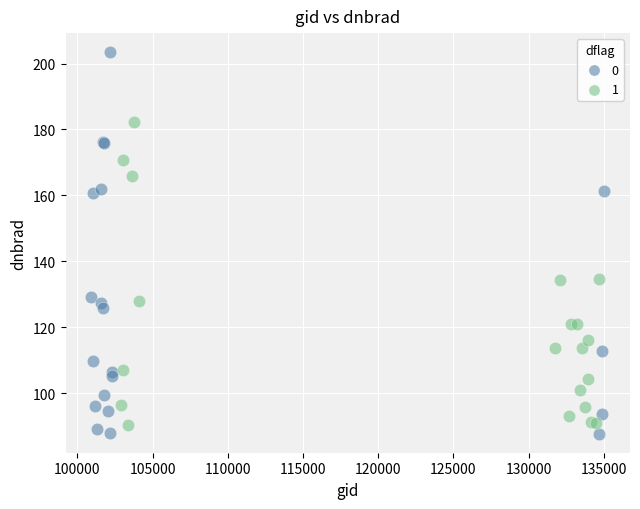

Which series has the widest spread of Y values?

0